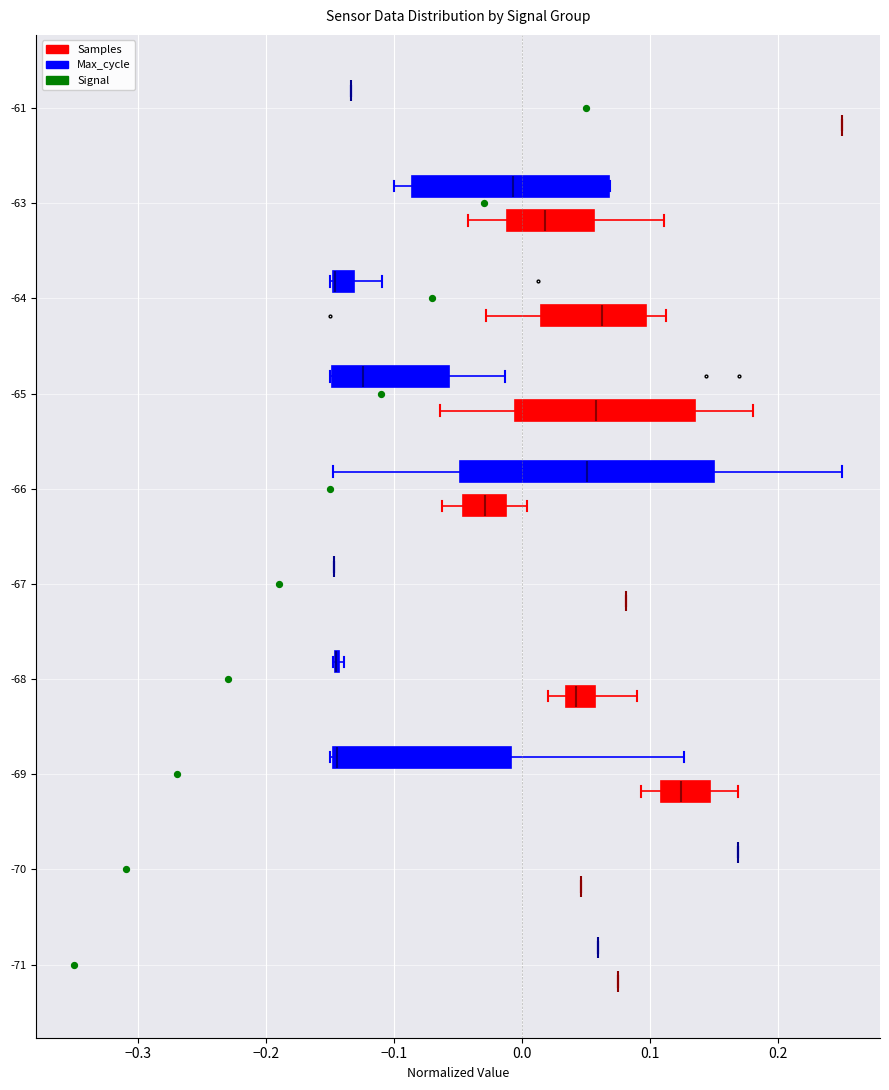

Reading bottom to top, transcribe this box plot: for each box, give where its median line is, the range the box spans, and where its two whiskers end, as read against the x-axis. The values are not printed on the chart, so give them approximately, as read against the axis.

-71 (Samples): box collapsed to a line at 0.07, whiskers 0.07 to 0.07
-71 (Max_cycle): box collapsed to a line at 0.06, whiskers 0.06 to 0.06
-70 (Samples): box collapsed to a line at 0.05, whiskers 0.05 to 0.05
-70 (Max_cycle): box collapsed to a line at 0.17, whiskers 0.17 to 0.17
-69 (Samples): median 0.12, box 0.11 to 0.15, whiskers 0.09 to 0.17
-69 (Max_cycle): median -0.14 (drawn on the box's left edge), box -0.15 to -0.01, whiskers -0.15 to 0.13
-68 (Samples): median 0.04, box 0.03 to 0.06, whiskers 0.02 to 0.09
-68 (Max_cycle): box collapsed to a line at -0.15, whiskers -0.15 to -0.14
-67 (Samples): box collapsed to a line at 0.08, whiskers 0.08 to 0.08
-67 (Max_cycle): box collapsed to a line at -0.15, whiskers -0.15 to -0.15
-66 (Samples): median -0.03, box -0.05 to -0.01, whiskers -0.06 to 0.00
-66 (Max_cycle): median 0.05, box -0.05 to 0.15, whiskers -0.15 to 0.25
-65 (Samples): median 0.06, box -0.01 to 0.14, whiskers -0.06 to 0.18
-65 (Max_cycle): median -0.12, box -0.15 to -0.06, whiskers -0.15 to -0.01
-64 (Samples): median 0.06, box 0.02 to 0.10, whiskers -0.03 to 0.11
-64 (Max_cycle): median -0.15 (drawn on the box's left edge), box -0.15 to -0.13, whiskers -0.15 to -0.11
-63 (Samples): median 0.02, box -0.01 to 0.06, whiskers -0.04 to 0.11
-63 (Max_cycle): median -0.01, box -0.09 to 0.07, whiskers -0.10 to 0.07
-61 (Samples): box collapsed to a line at 0.25, whiskers 0.25 to 0.25
-61 (Max_cycle): box collapsed to a line at -0.13, whiskers -0.13 to -0.13